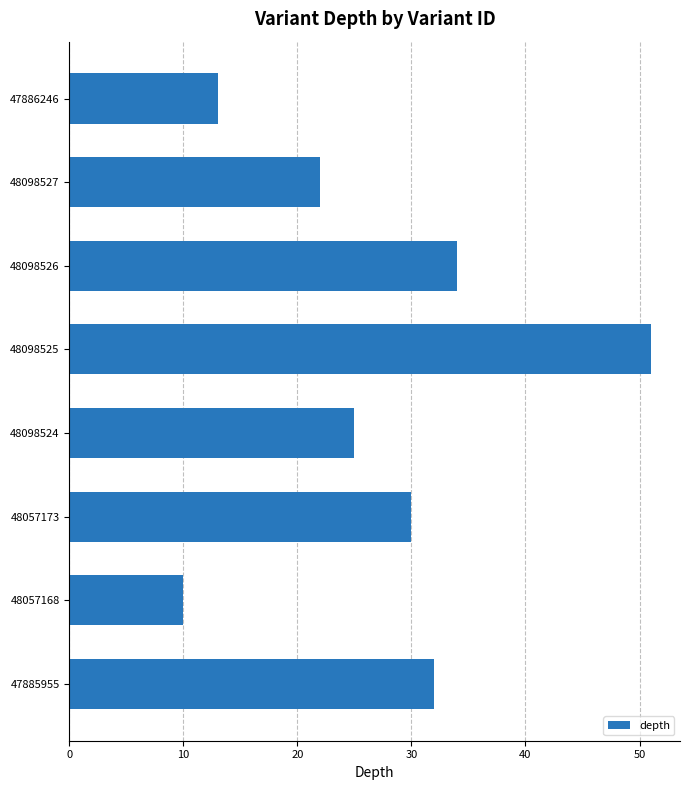

Reading bottom to top, transcribe all the data shown in this chart.

32	10	30	25	51	34	22	13